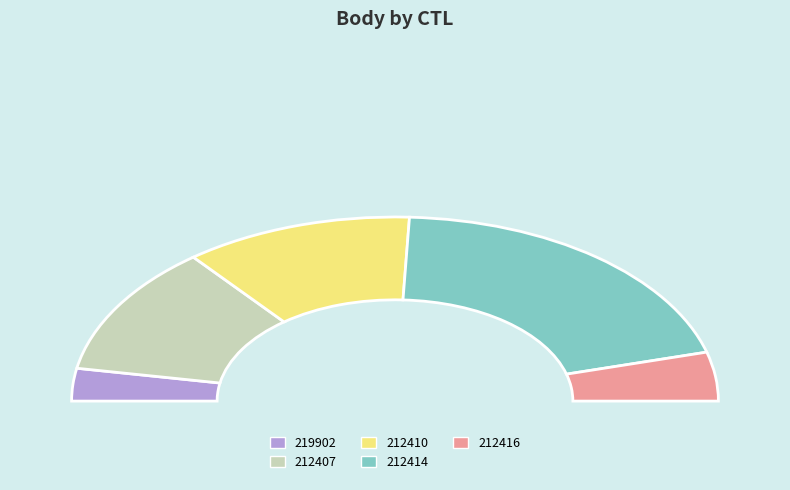

How many slices are in this pie chart?

5